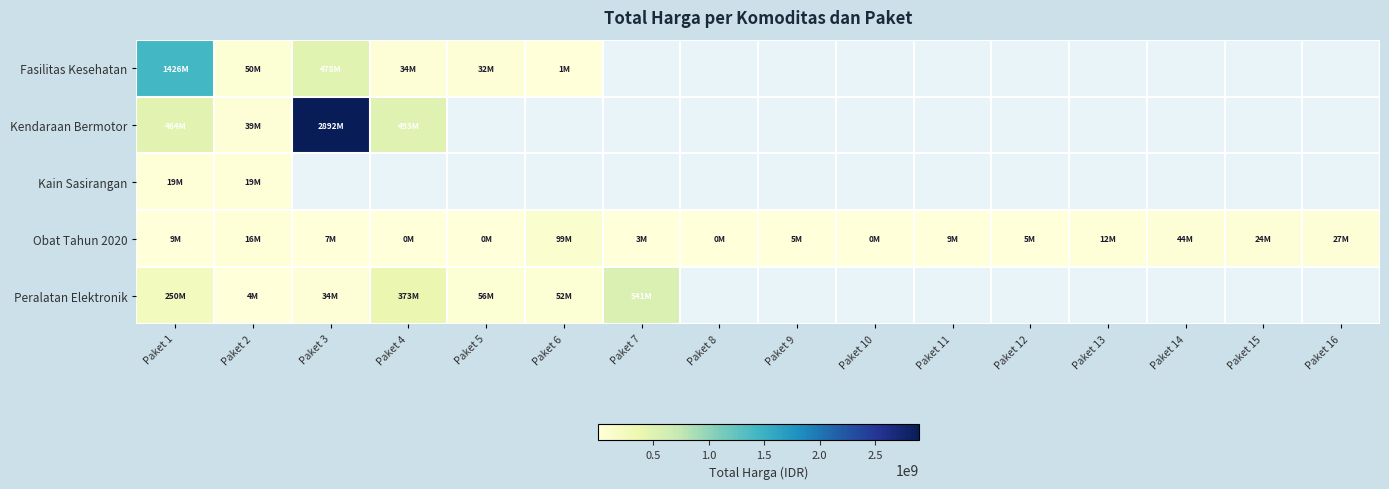

How many data points does each series have?

16